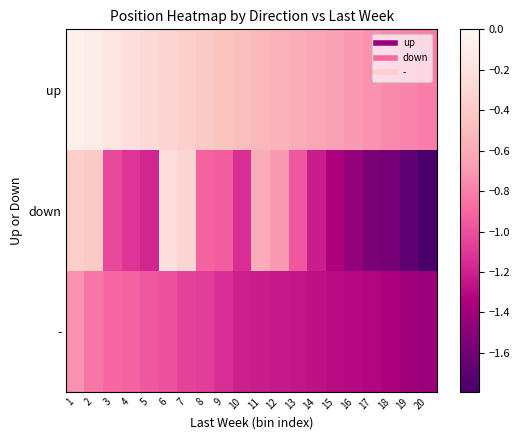

What is the maximum value shown in the chart?

-0.1